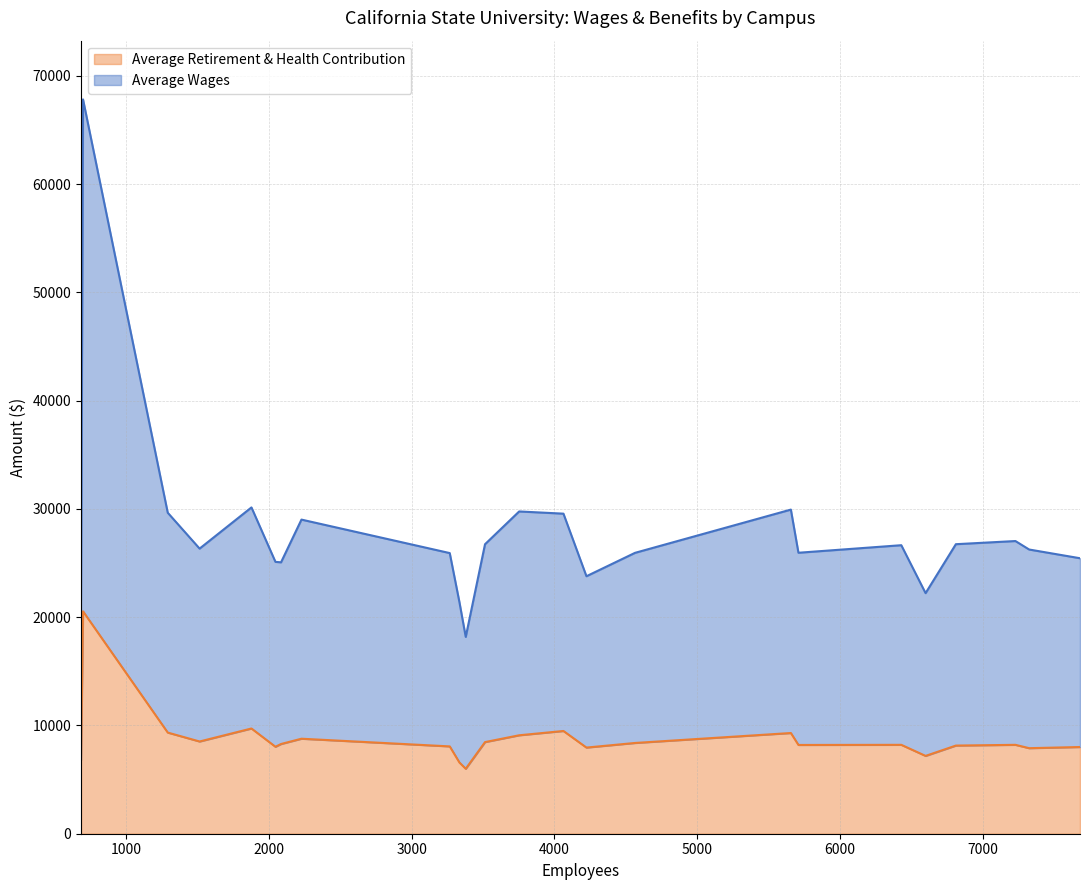

What is the highest value of the Average Retirement & Health Contribution series?

20541.5